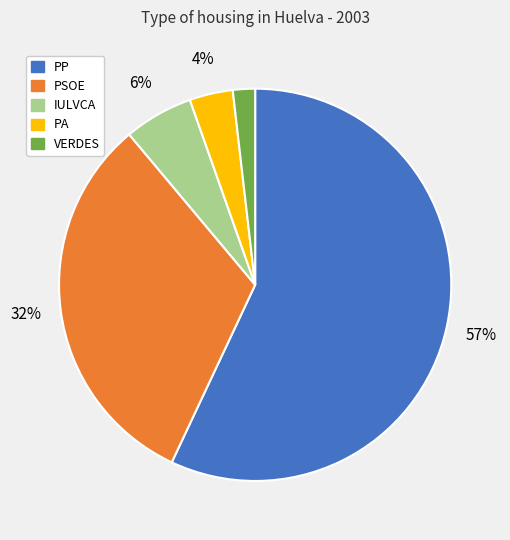

Rank the categories by value from highest to lowest.

PP, PSOE, IULVCA, PA, VERDES